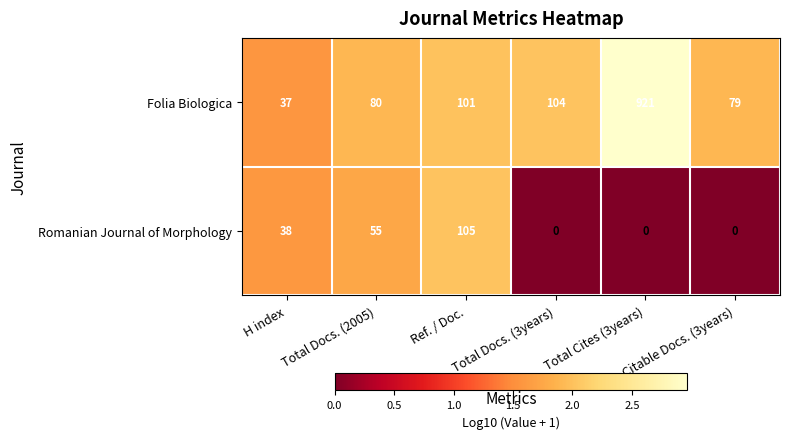

True or false: Folia Biologica has a value of 80 at Total Docs. (2005).

True